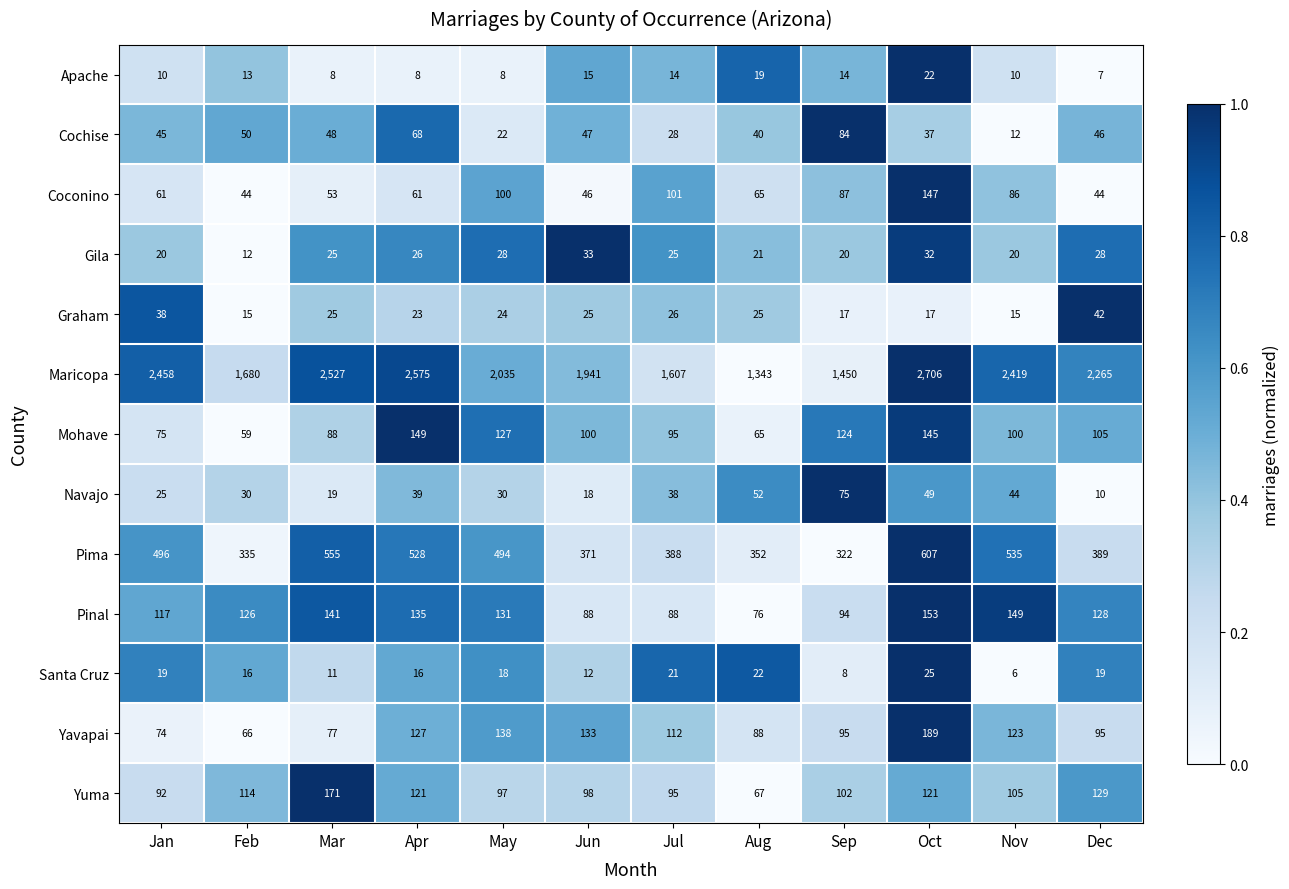

Which series has the largest total across all categories?

Maricopa